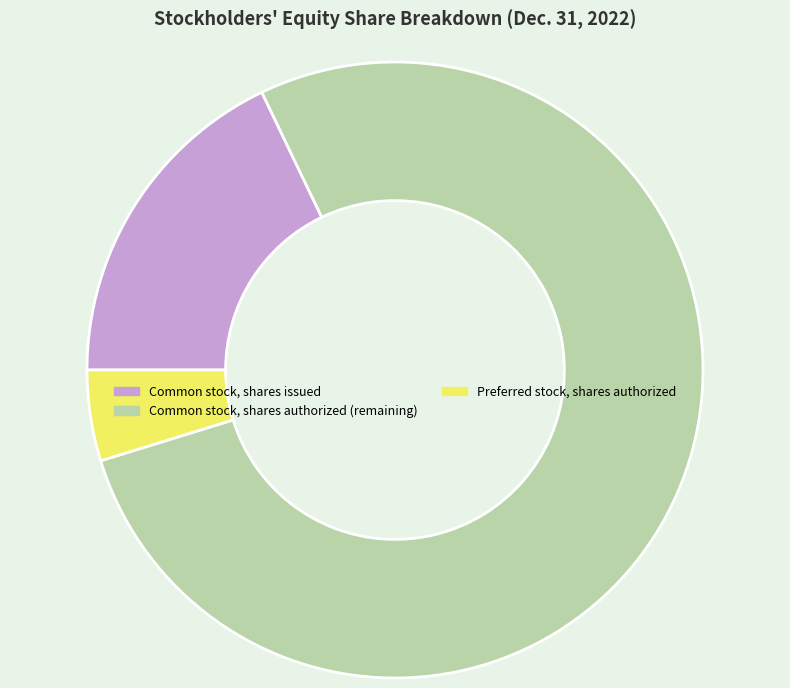

Is it true that Common stock, shares issued is 18% of the pie?

True